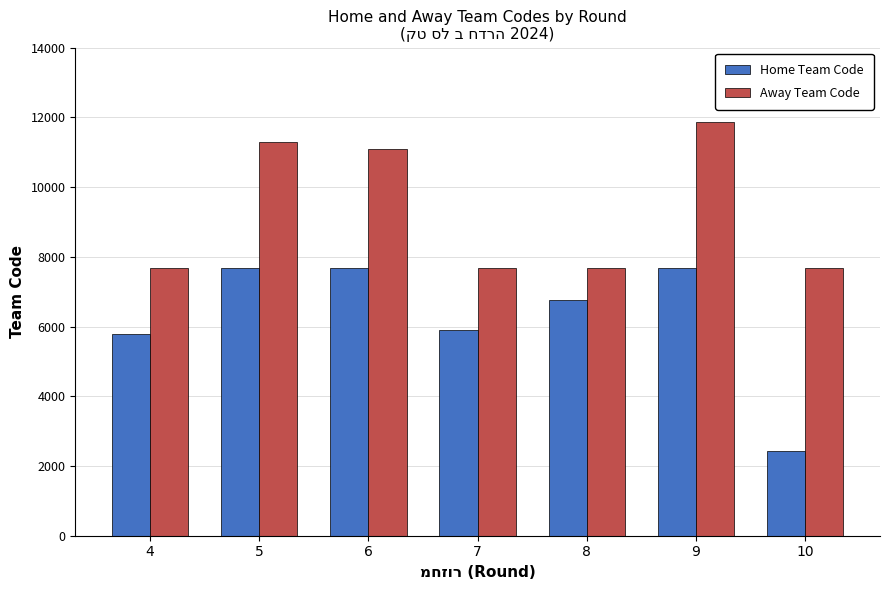

Does the chart contain stacked bars?

No